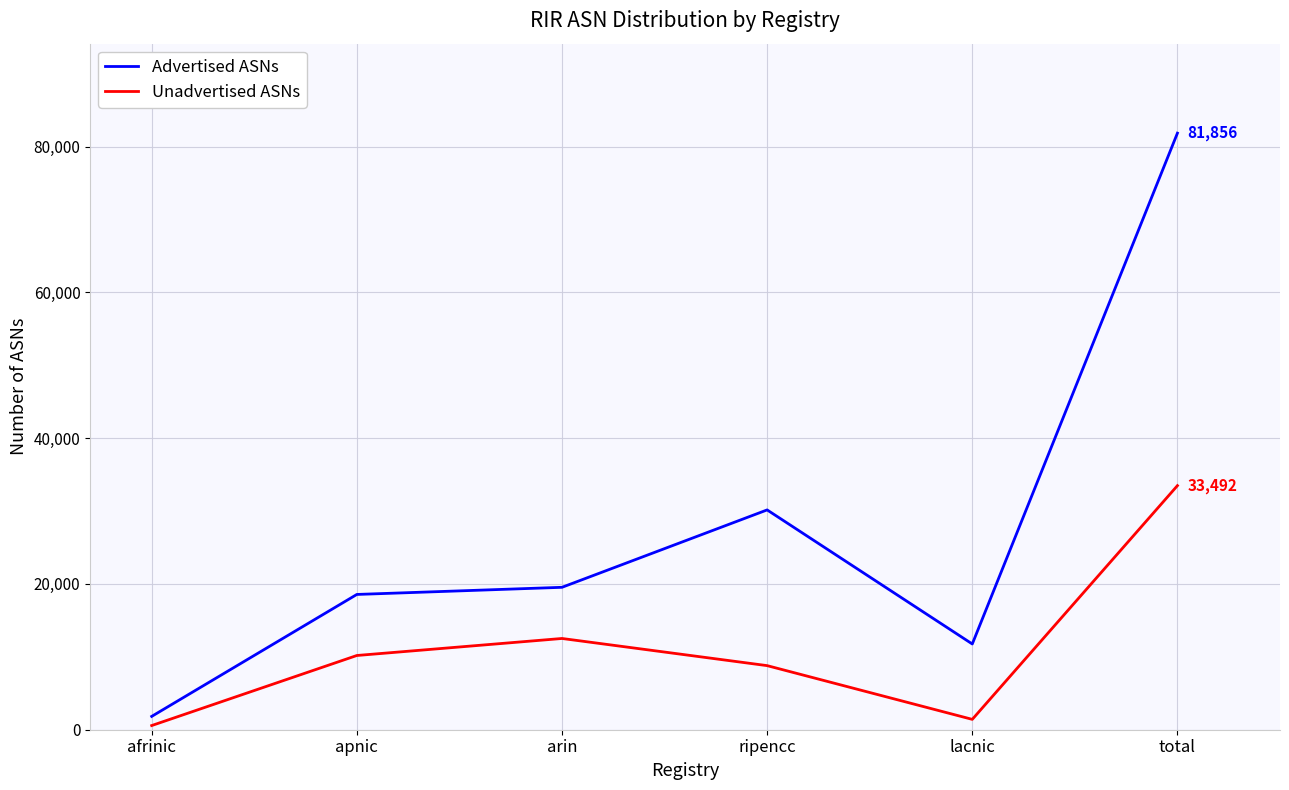

Reading right to left, transcribe all the data shown in this chart.

Advertised ASNs: total=81856	lacnic=11765	ripencc=30160	arin=19541	apnic=18561	afrinic=1829
Unadvertised ASNs: total=33492	lacnic=1421	ripencc=8794	arin=12520	apnic=10185	afrinic=572